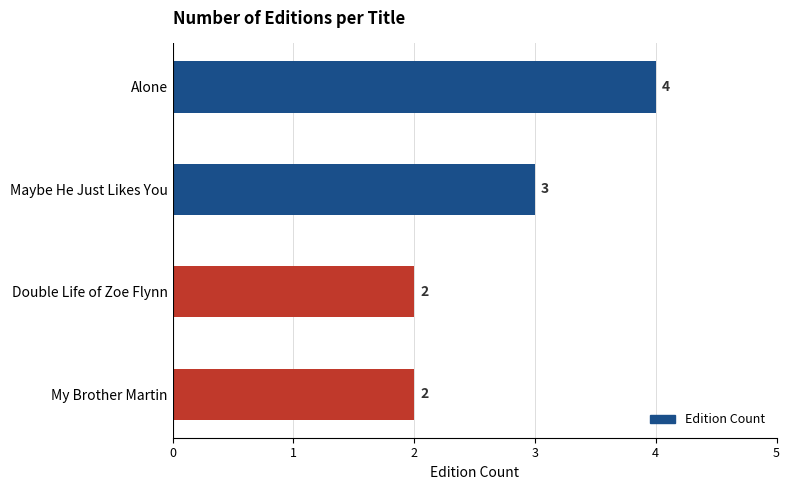

Approximately how many times larger is the value at Maybe He Just Likes You compared to Alone?

0.8